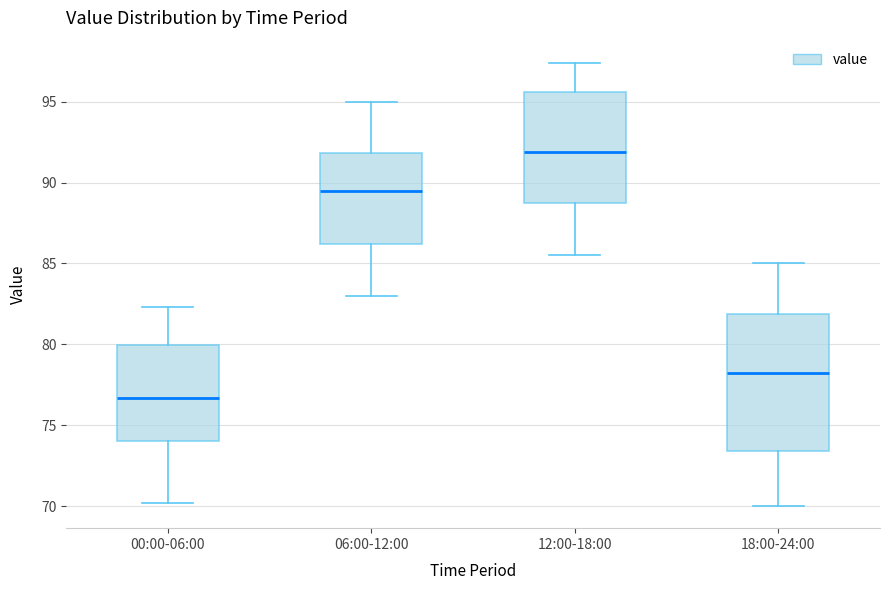

Where is the upper edge of the box for 06:00-12:00 on the y-axis? The values are not printed on the chart, so give them approximately, as read against the axis.

92.0